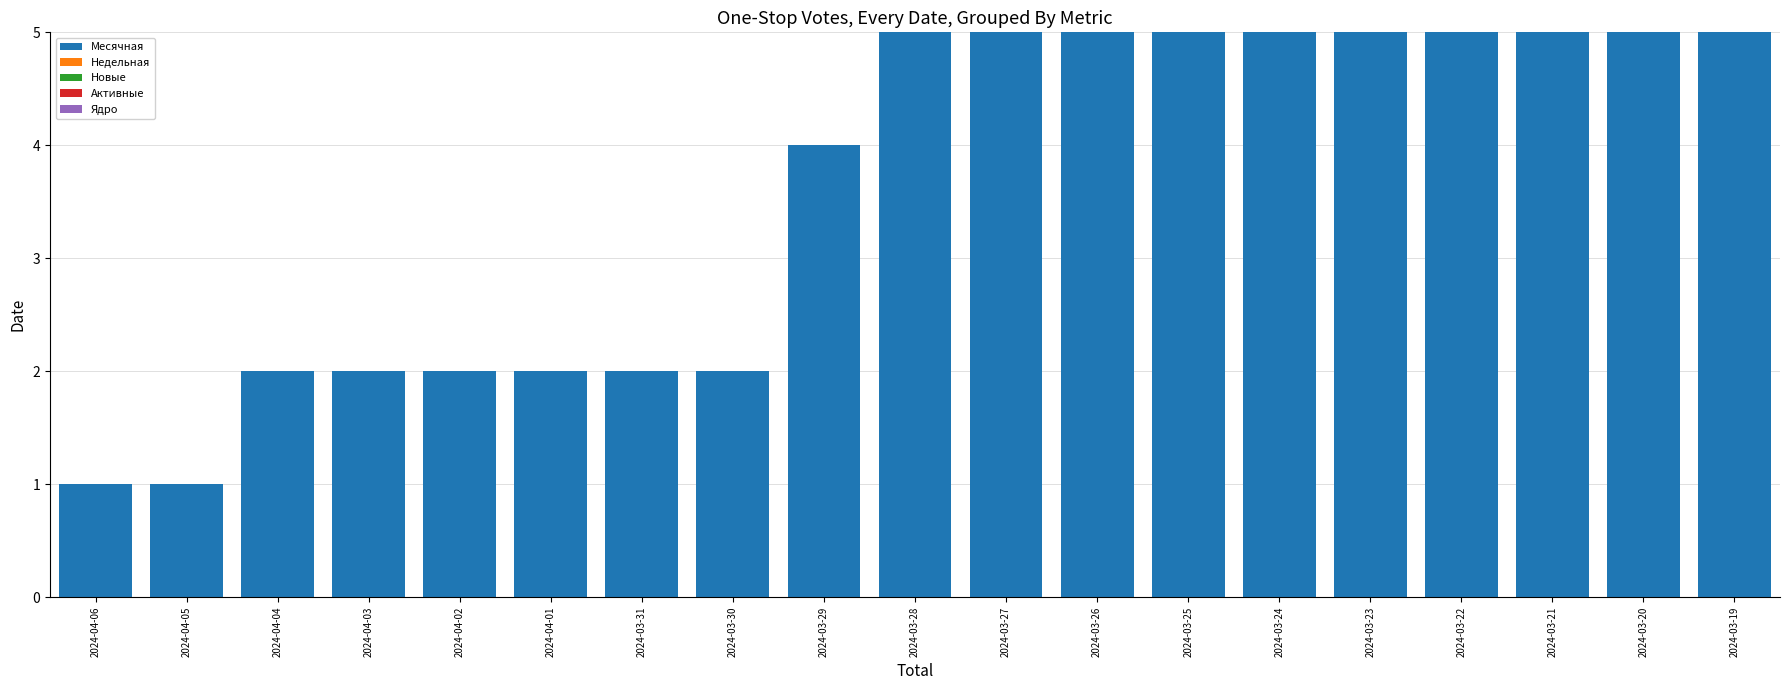

Approximately how many times larger is the value at 2024-04-03 compared to 2024-03-28?

0.4